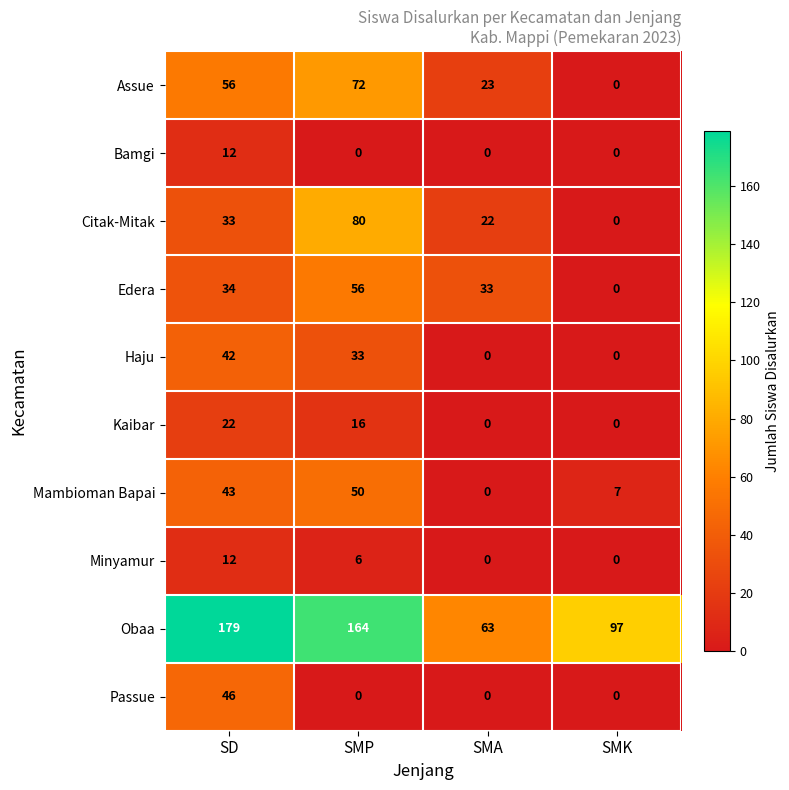

Which category has the lowest value in the Assue series?

SMK